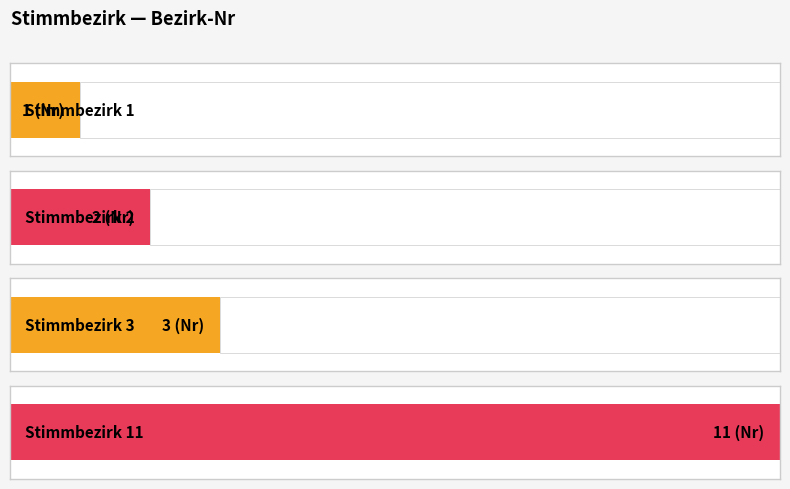

Approximately how many times larger is the value at Stimmbezirk 3 compared to Stimmbezirk 2?

1.5